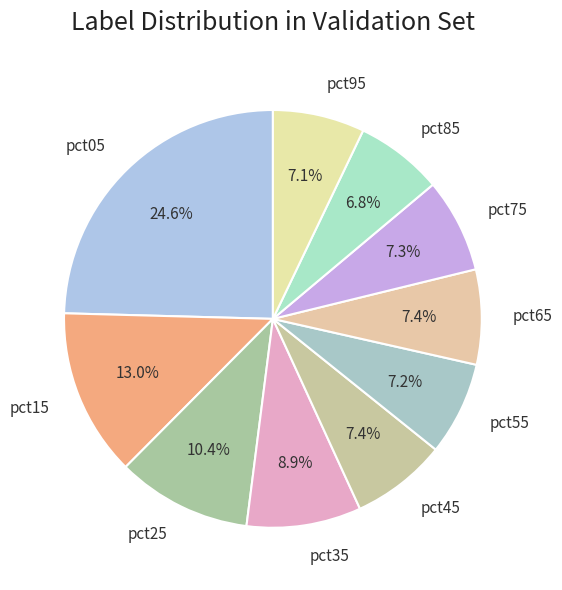

Is it true that pct25 is 10% of the pie?

True